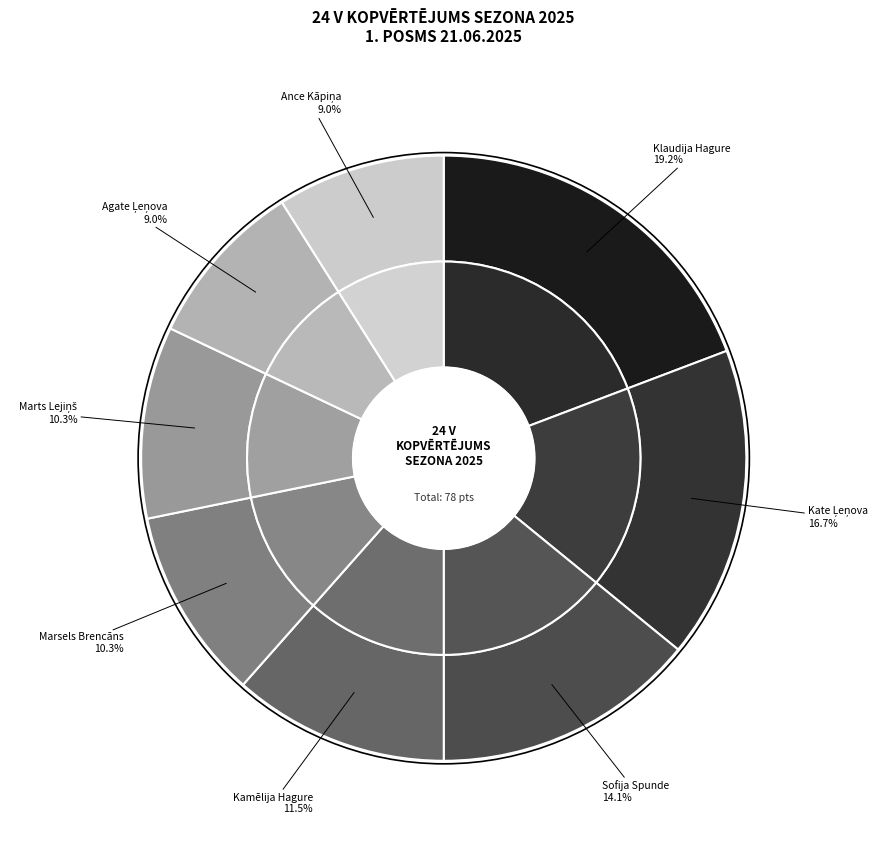

What percentage is the Marsels Brencāns slice, to the nearest percent?

10%